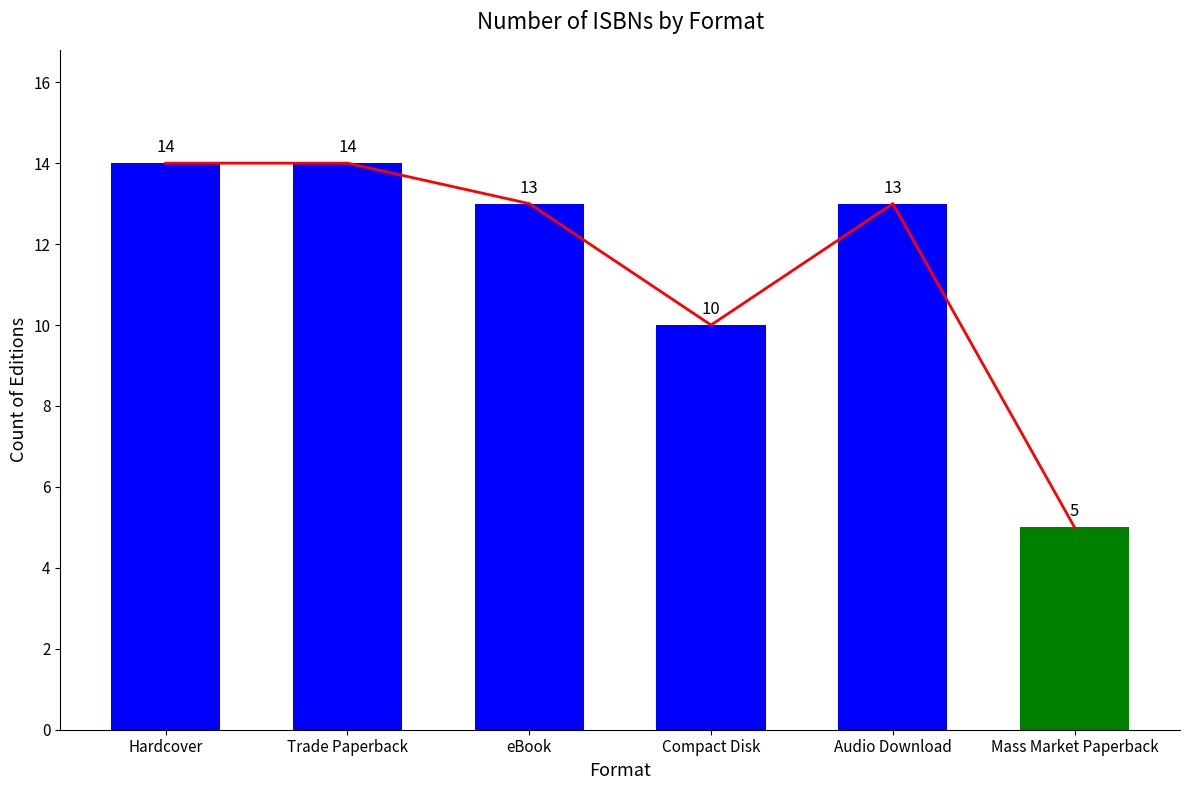

What is the lowest value of the Count of Editions series?

5